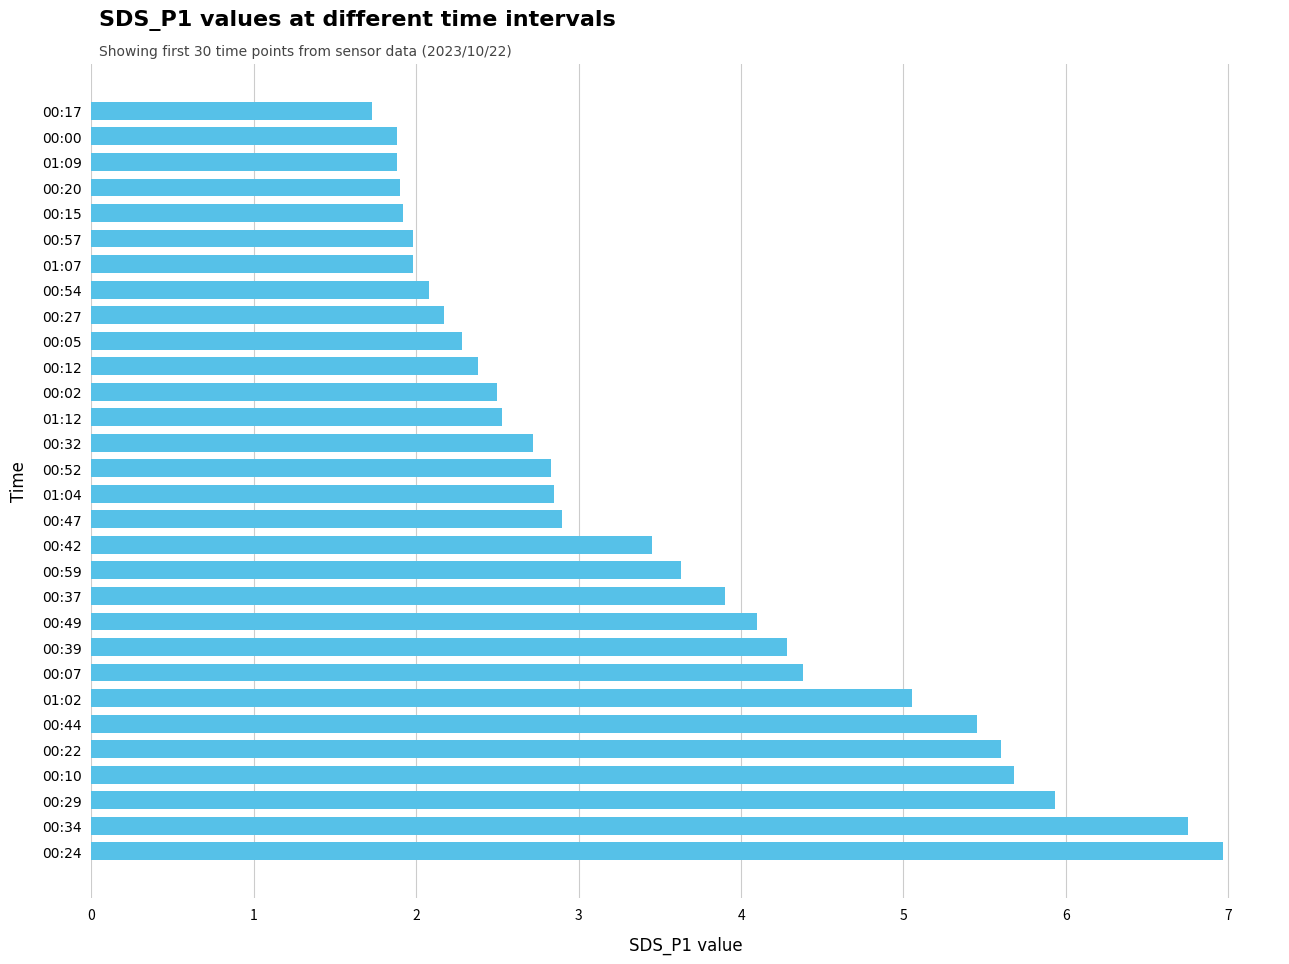

Which category has the lowest value across all series?

00:17